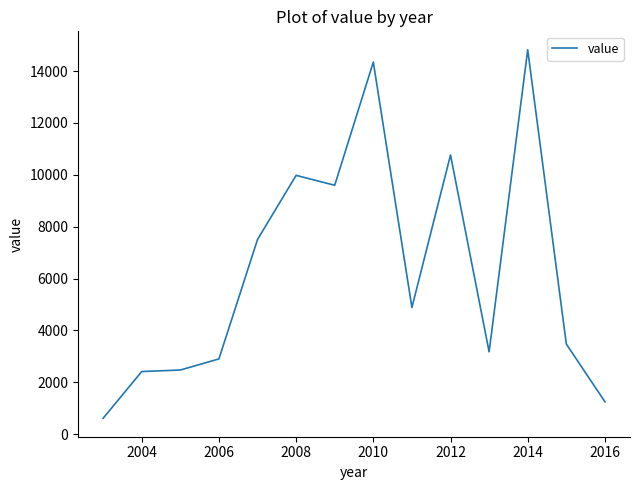

What is the difference between the maximum and minimum values?

14210.6